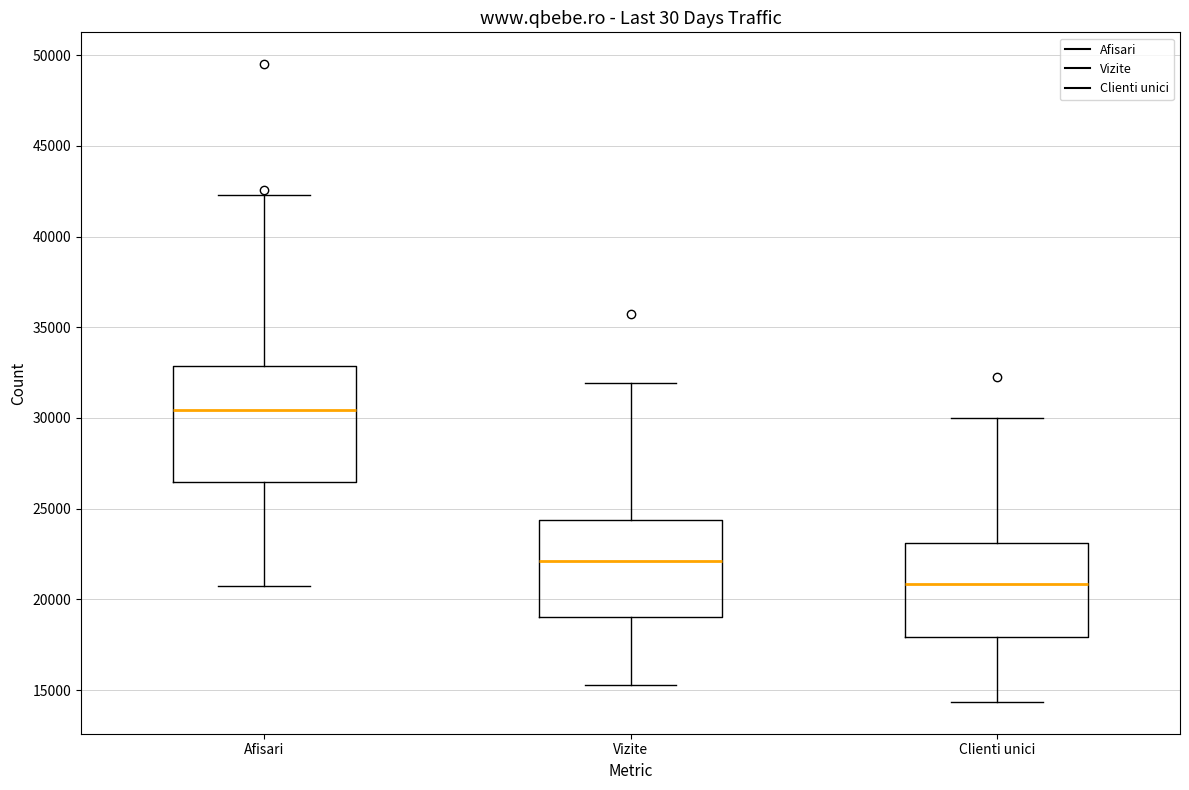

Which box's median line is the highest?

Afisari